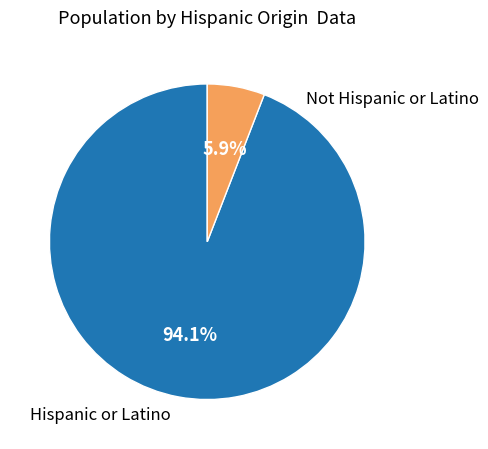

Rank the categories by value from lowest to highest.

Hispanic or Latino, Not Hispanic or Latino